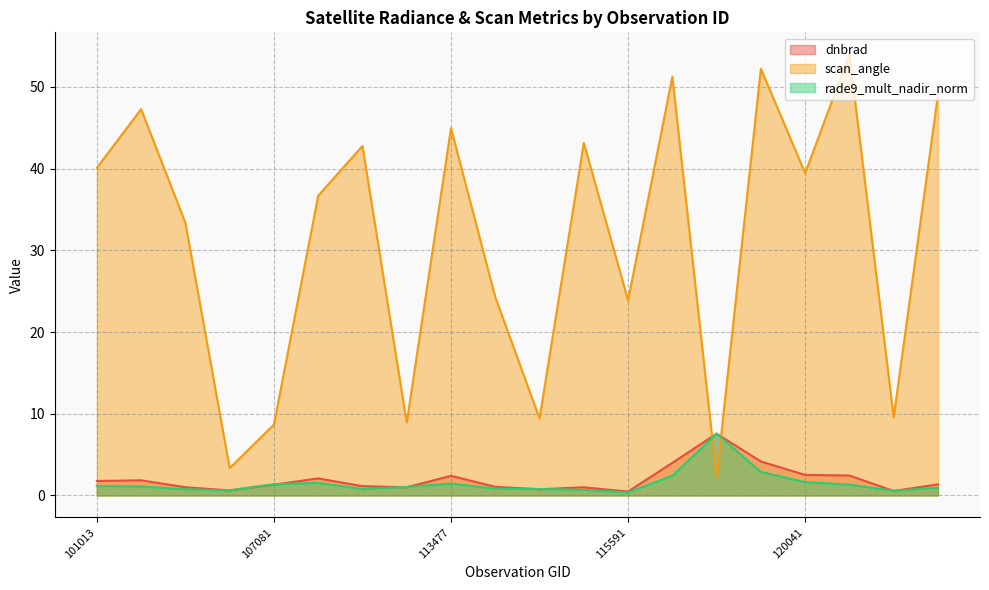

Which series has the widest spread of values?

scan_angle